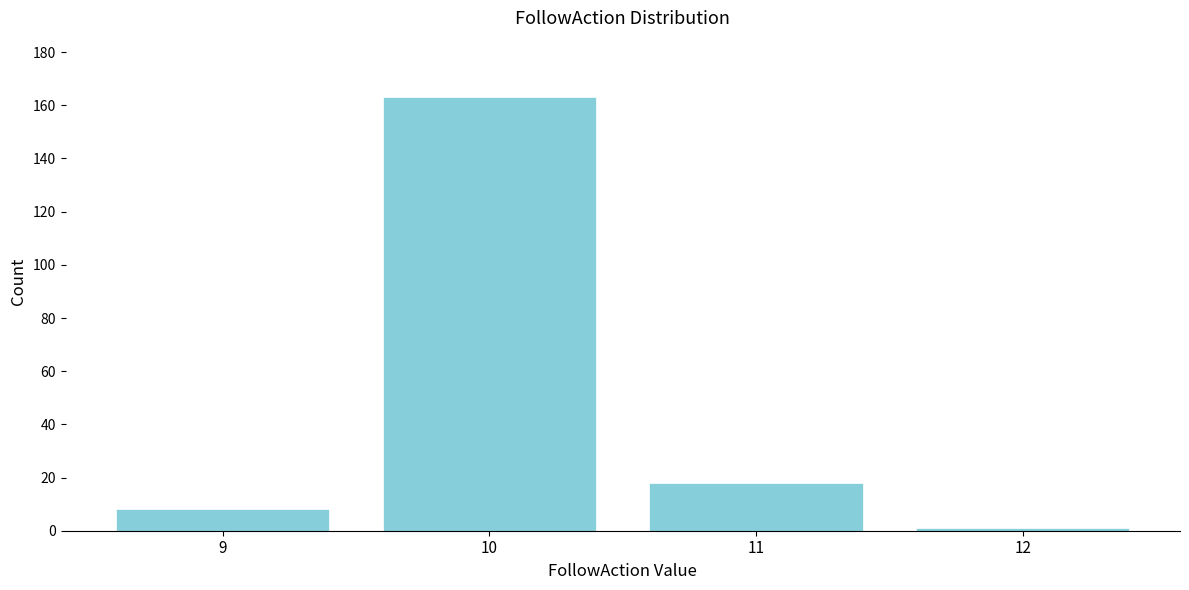

Reading right to left, what are all the values shown in this chart?

1	18	163	8